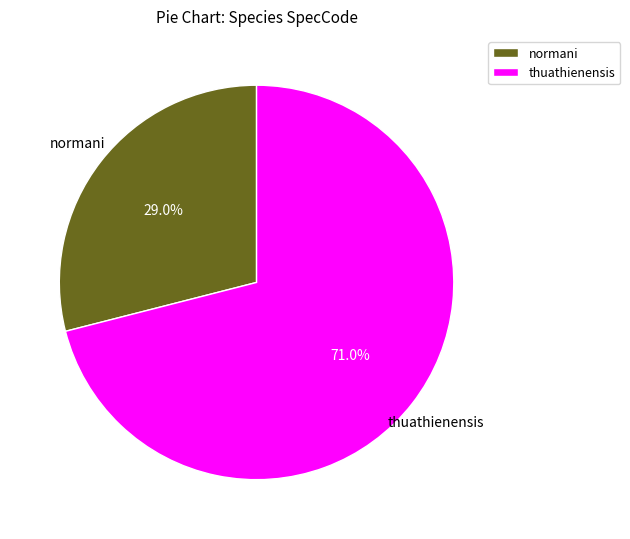

Which category accounts for the majority?

thuathienensis